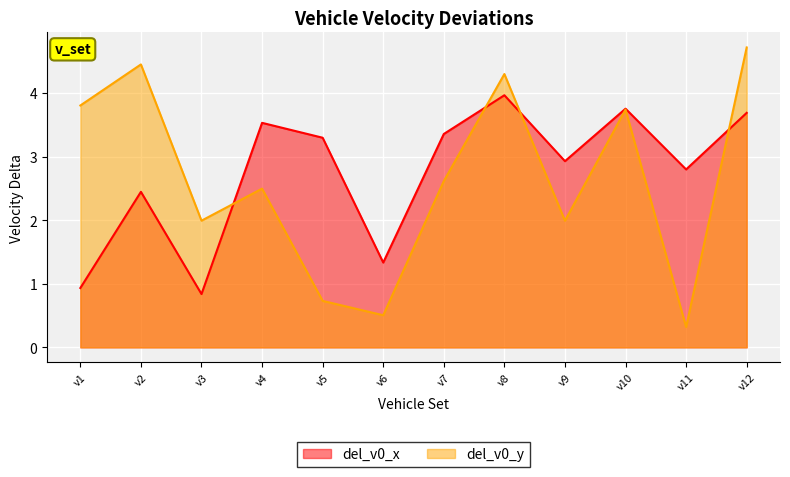

How many data points in del_v0_x are above 3?

6